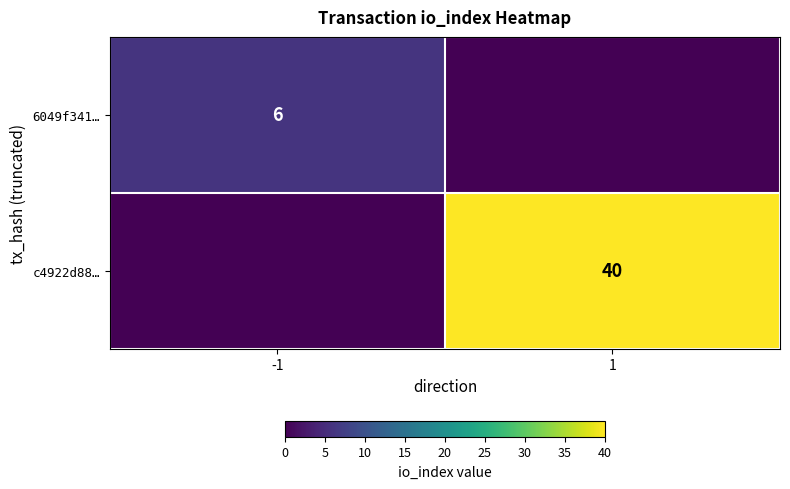

True or false: 6049f341… has a value of 6 at -1.

True